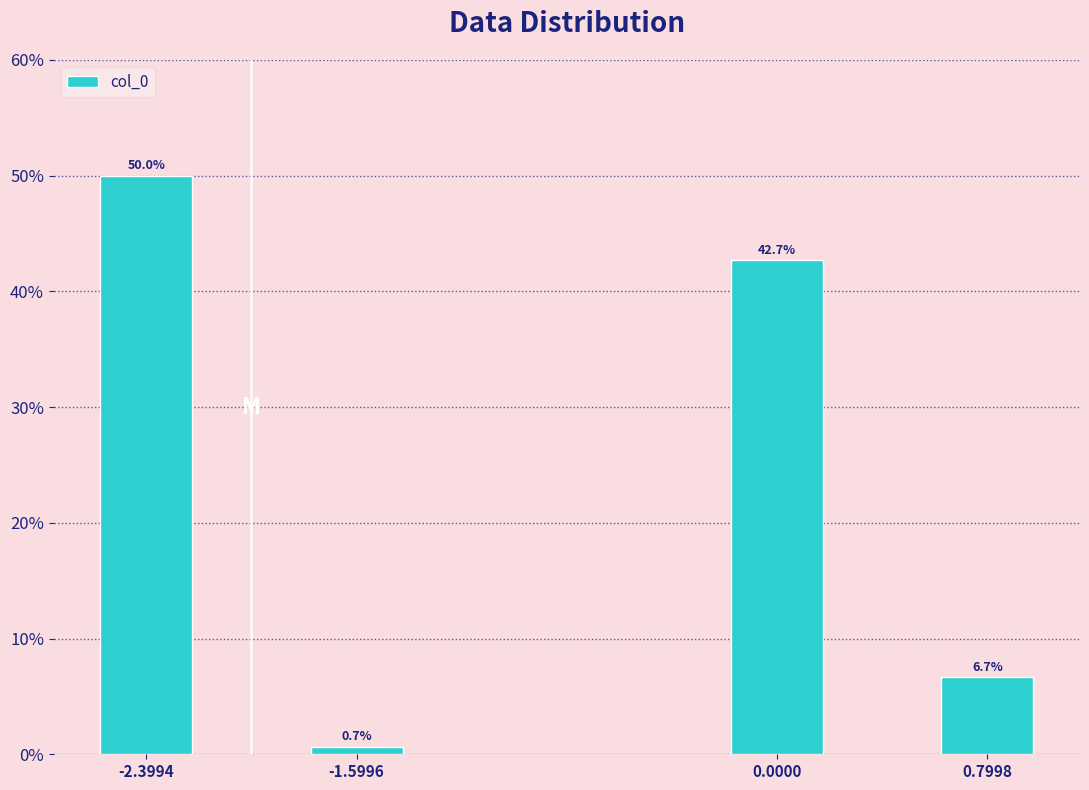

Reading right to left, transcribe all the data shown in this chart.

6.7	42.7	0.7	50.0